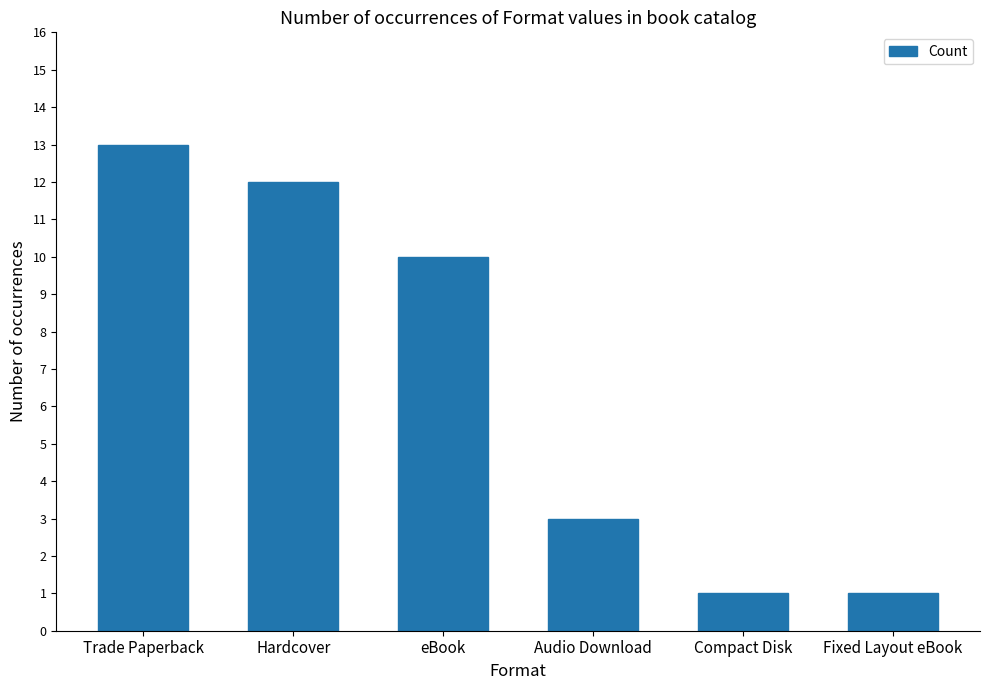

How many categories are shown in the chart?

6